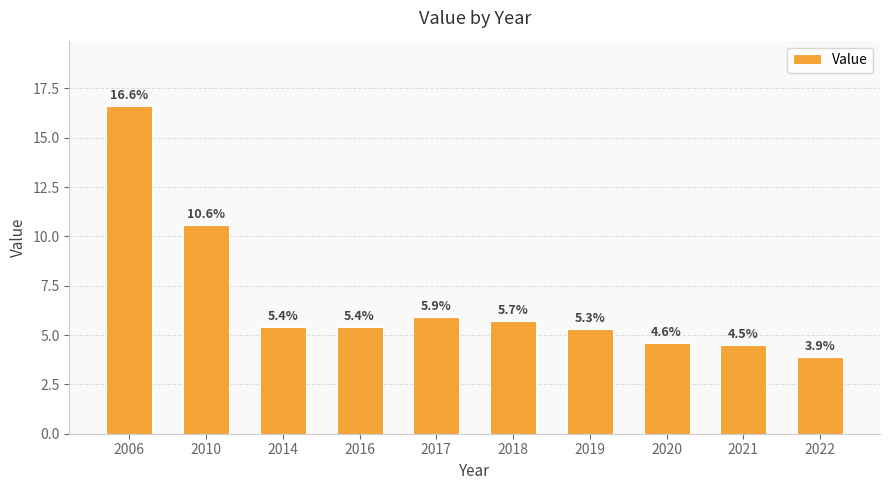

How many values are below 5?

3